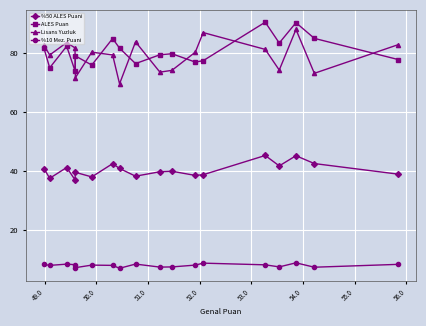

How many data points does each series have?

18